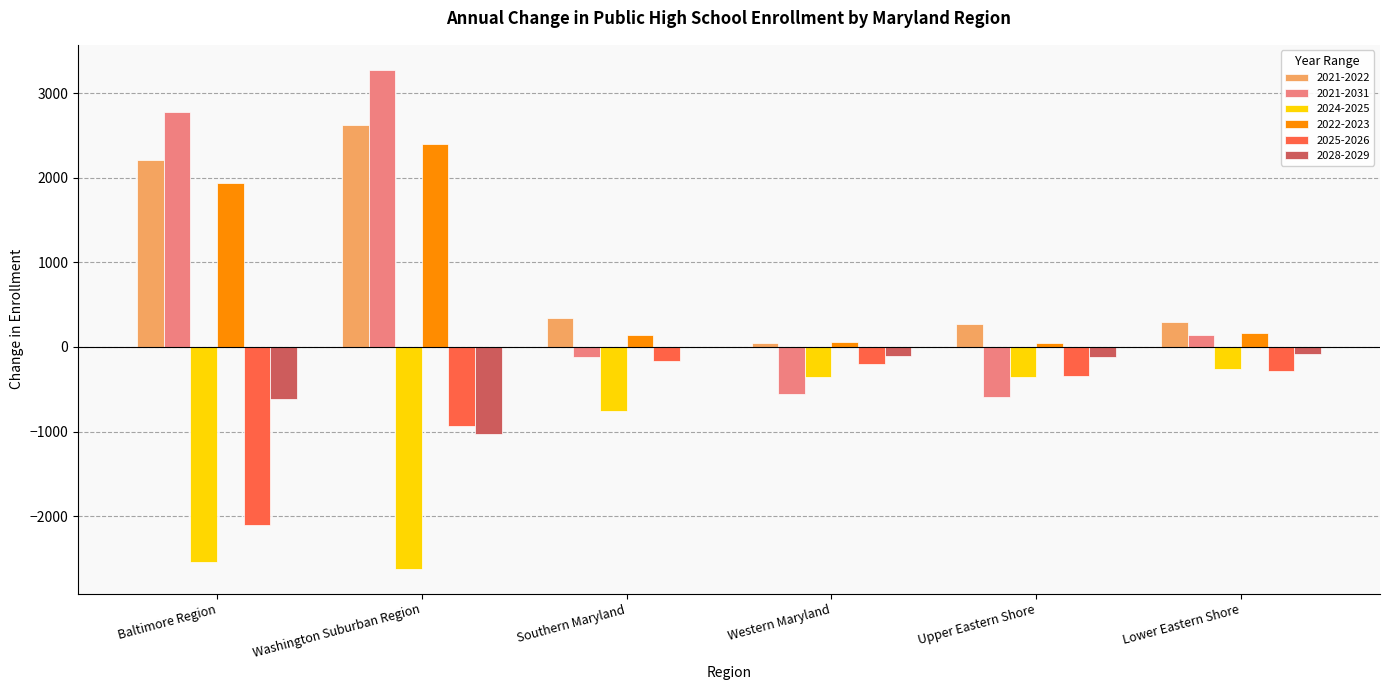

At which category is the sum across all series the highest?

Washington Suburban Region